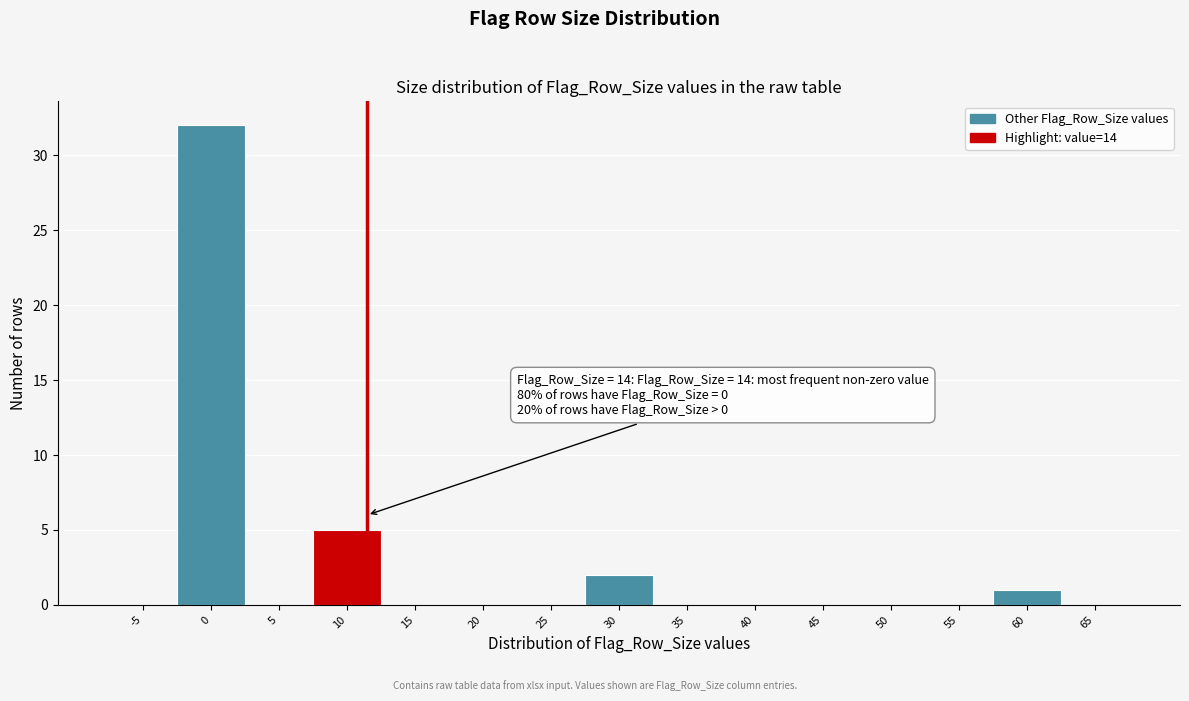

Reading right to left, transcribe all the data shown in this chart.

65=0	60=1	55=0	50=0	45=0	40=0	35=0	30=2	25=0	20=0	15=0	10=5	5=0	0=32	-5=0